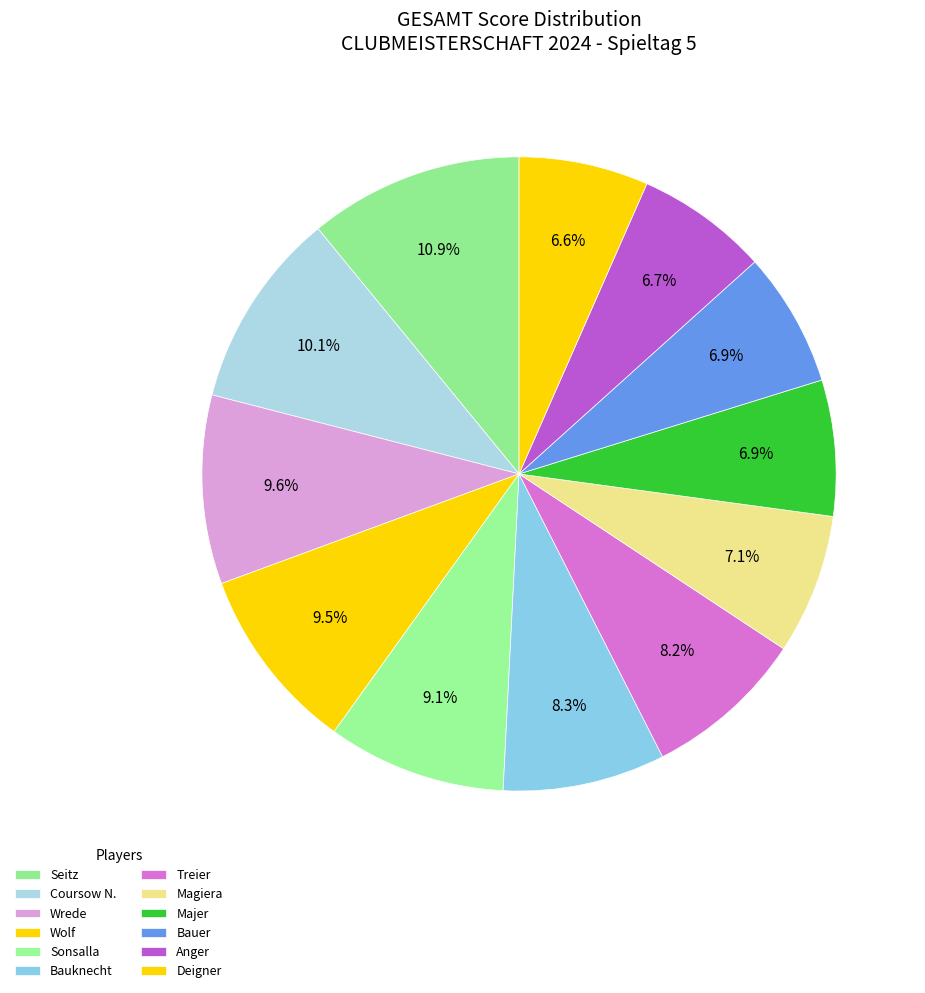

How many slices are in this pie chart?

12